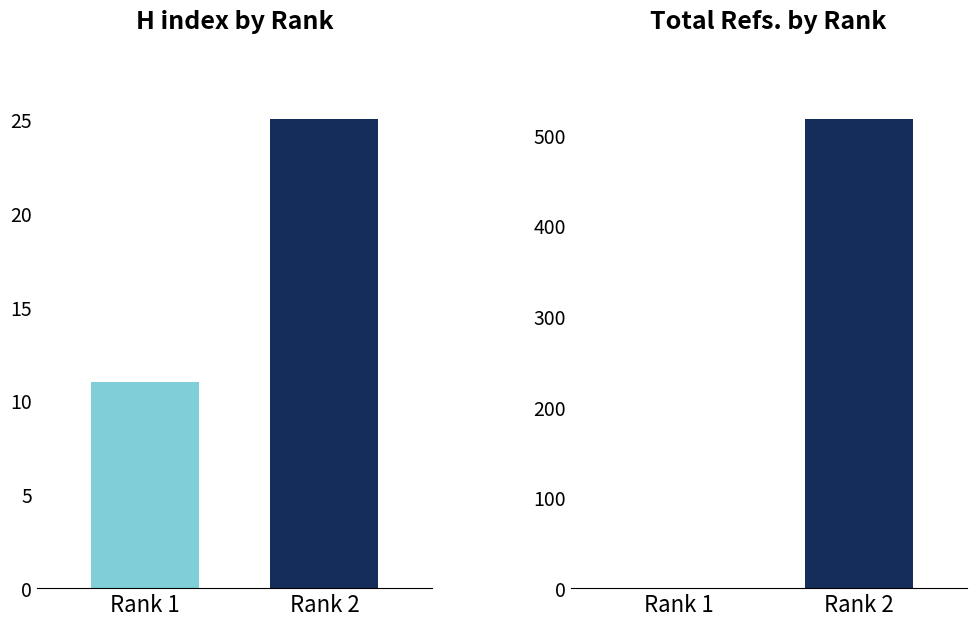

At which category is the sum across all series the highest?

2